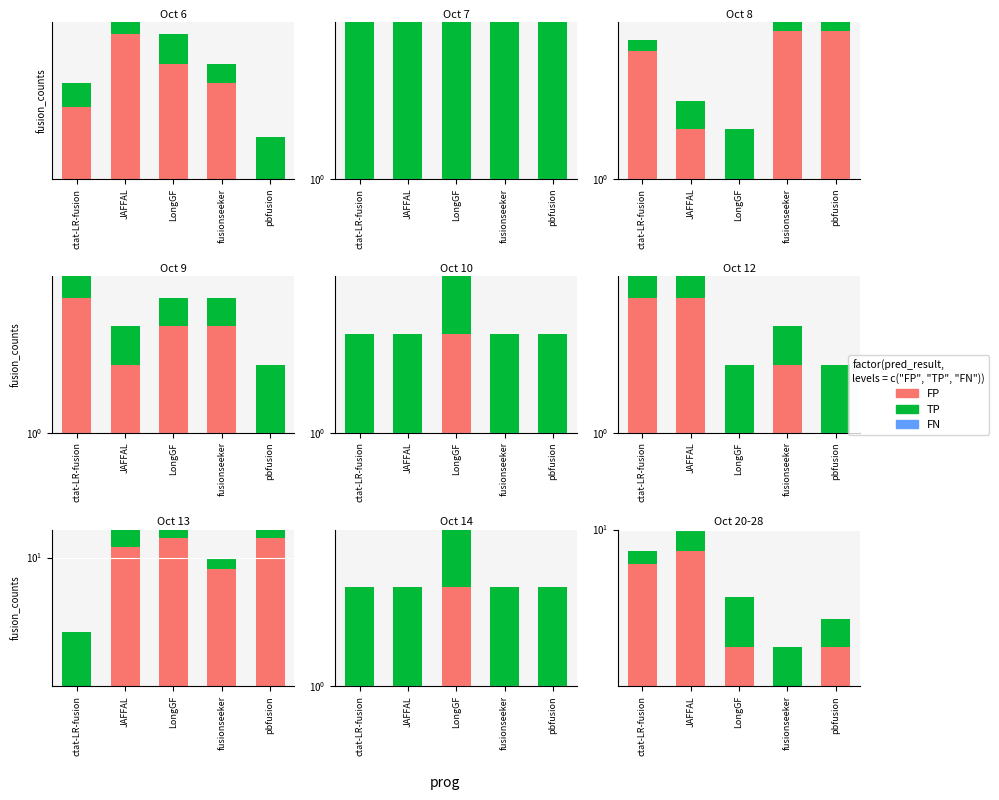

At how many categories does at least one series exceed 5?

2